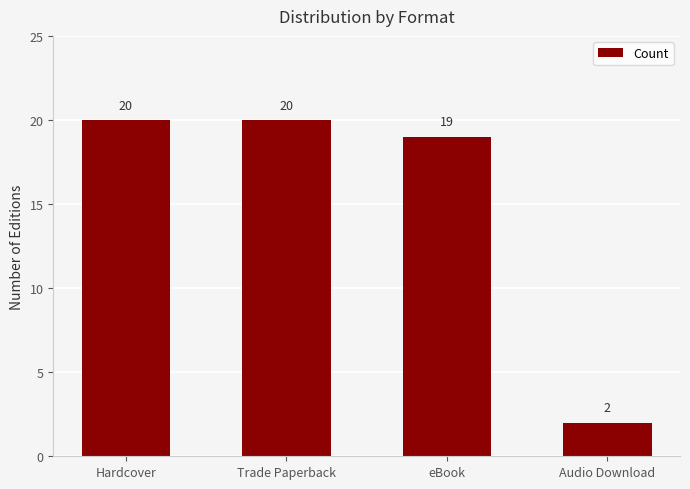

What is the average value?

15